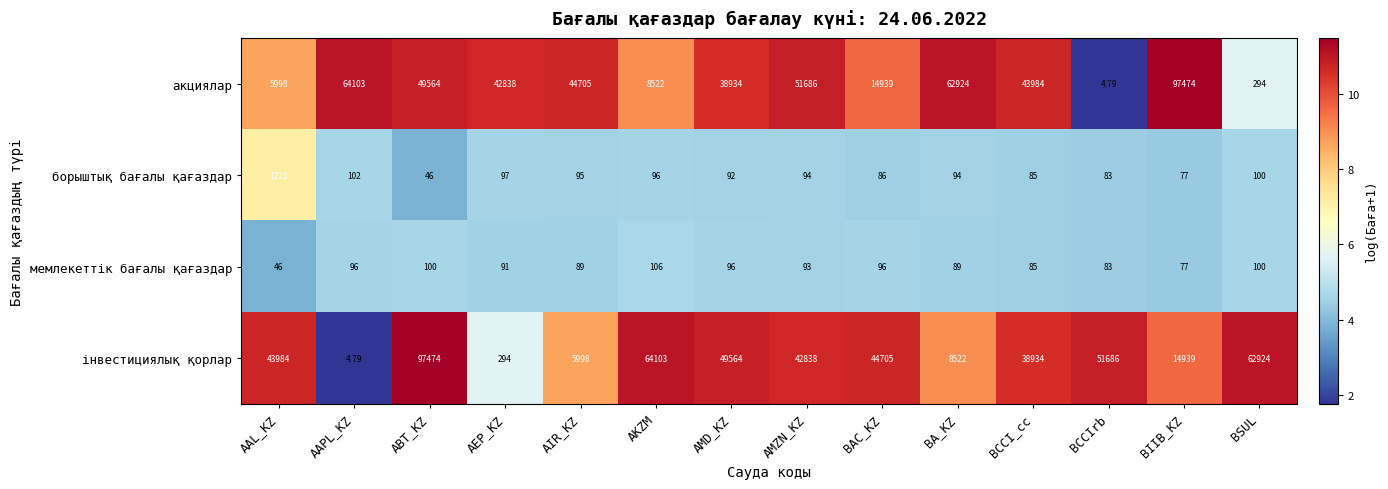

Rank the categories by інвестициялық қорлар value from highest to lowest.

ABT_KZ, AKZM, BSUL, BCCIrb, AMD_KZ, BAC_KZ, AAL_KZ, AMZN_KZ, BCCI_cc, BIIB_KZ, BA_KZ, AIR_KZ, AEP_KZ, AAPL_KZ